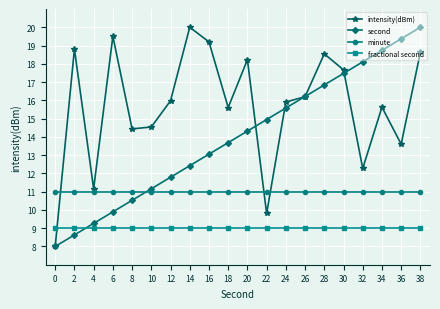

True or false: fractional second has a value of 12.9 at 2.

False